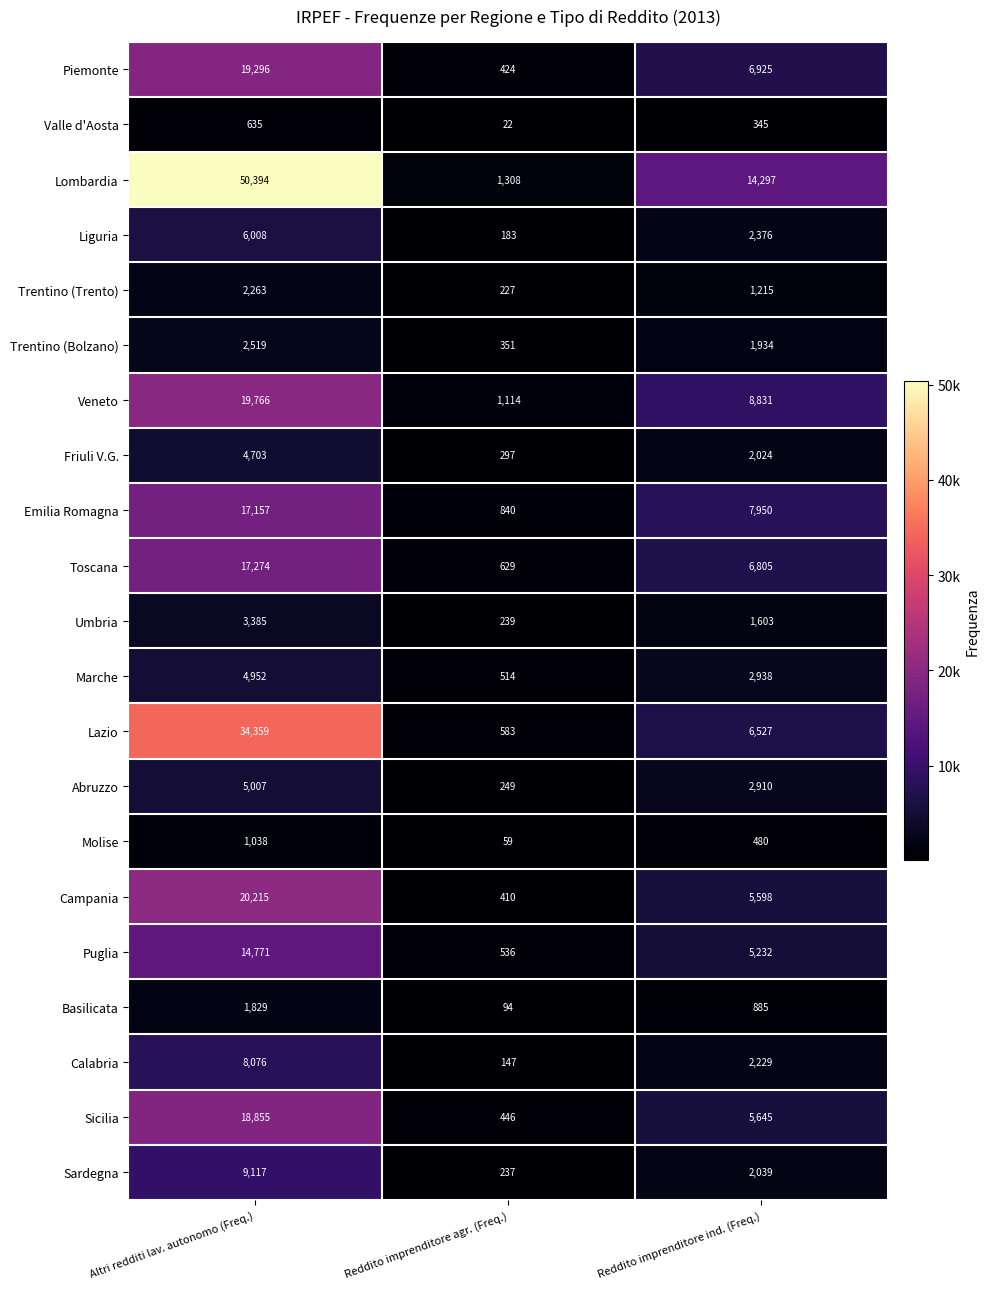

At which label does Sardegna first exceed 2039?

Altri redditi lav. autonomo (Freq.)